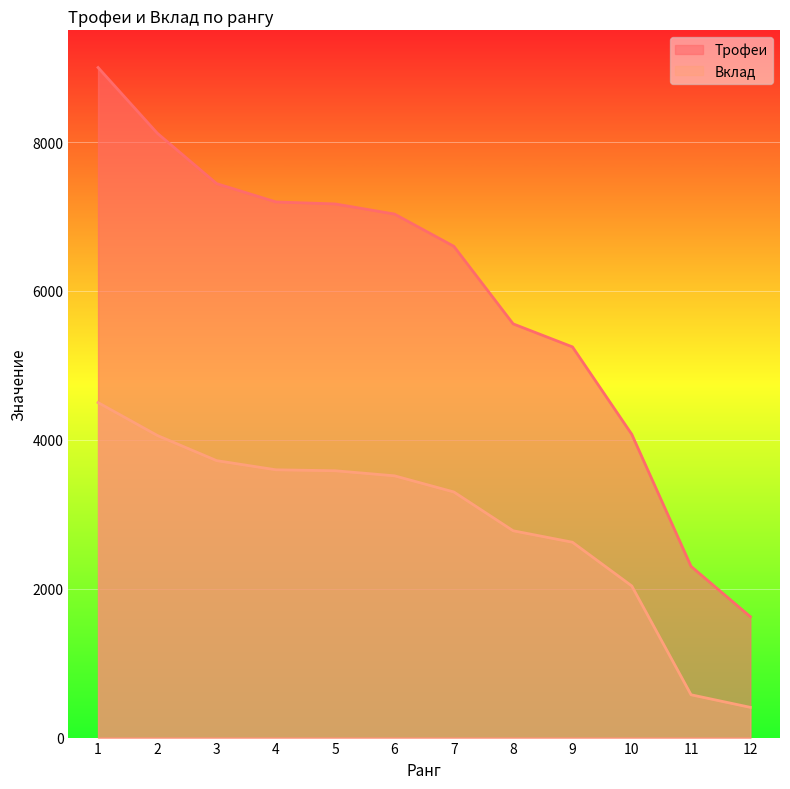

Where does the Трофеи series first go above 7032?

1